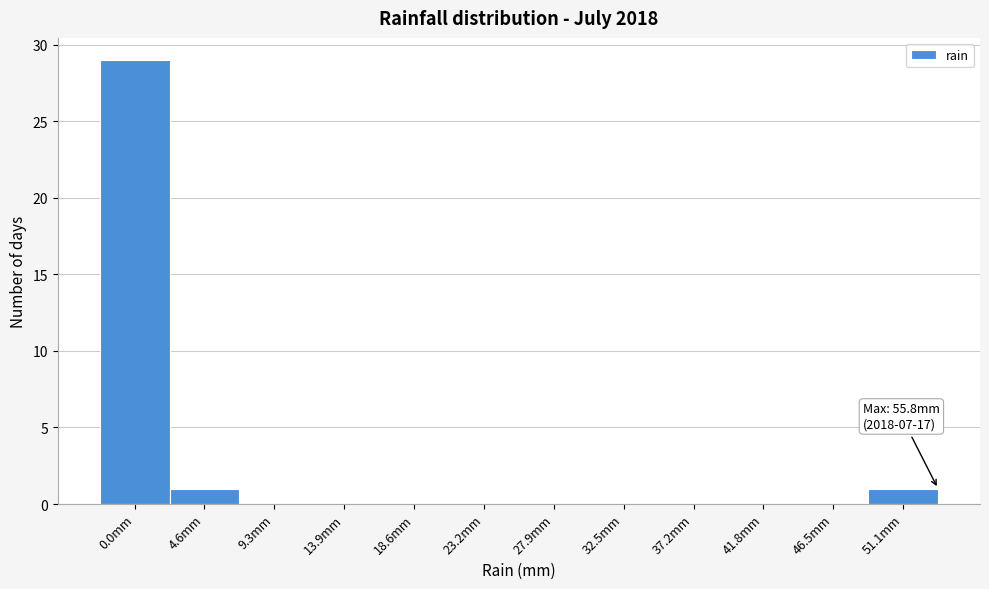

Reading left to right, list all the values displayed in this chart.

0.0mm=29	4.6mm=1	9.3mm=0	13.9mm=0	18.6mm=0	23.2mm=0	27.9mm=0	32.5mm=0	37.2mm=0	41.8mm=0	46.5mm=0	51.1mm=1